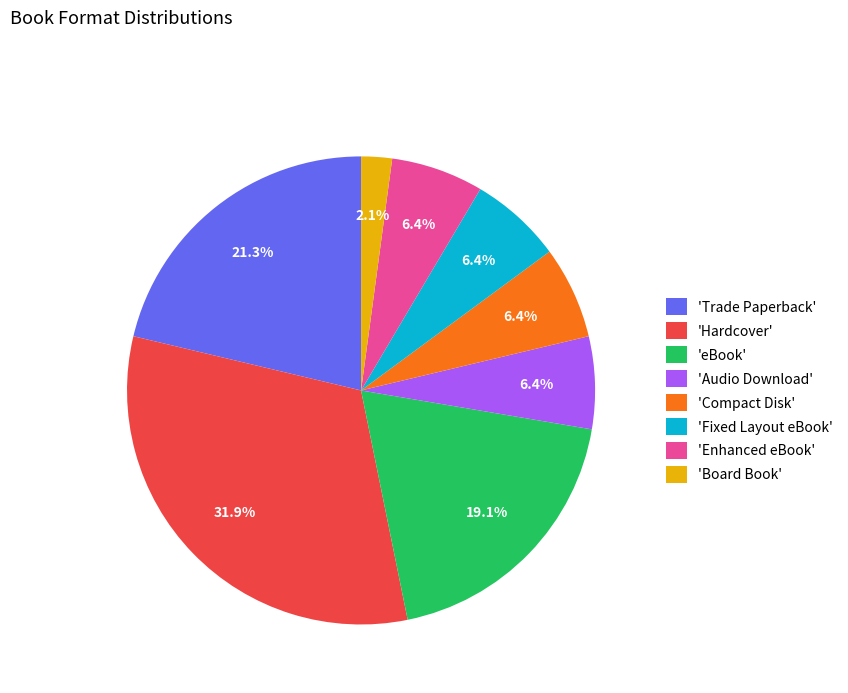

What is the total percentage of 'Board Book' and 'Enhanced eBook'?

8.5%